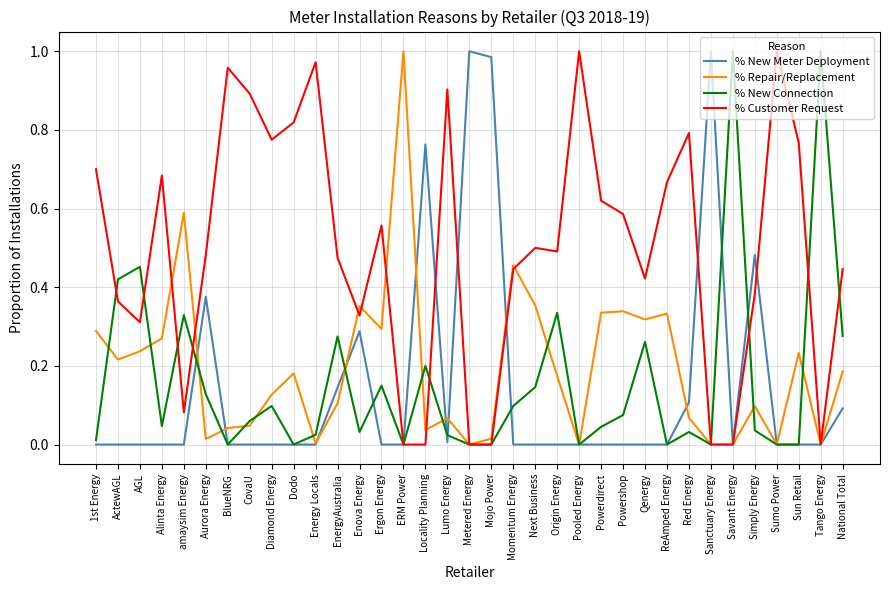

Which series has the largest total across all categories?

% Customer Request